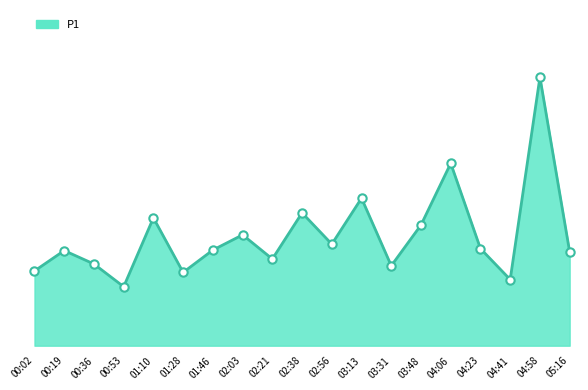

At which label is the value closest to 9?

03:13